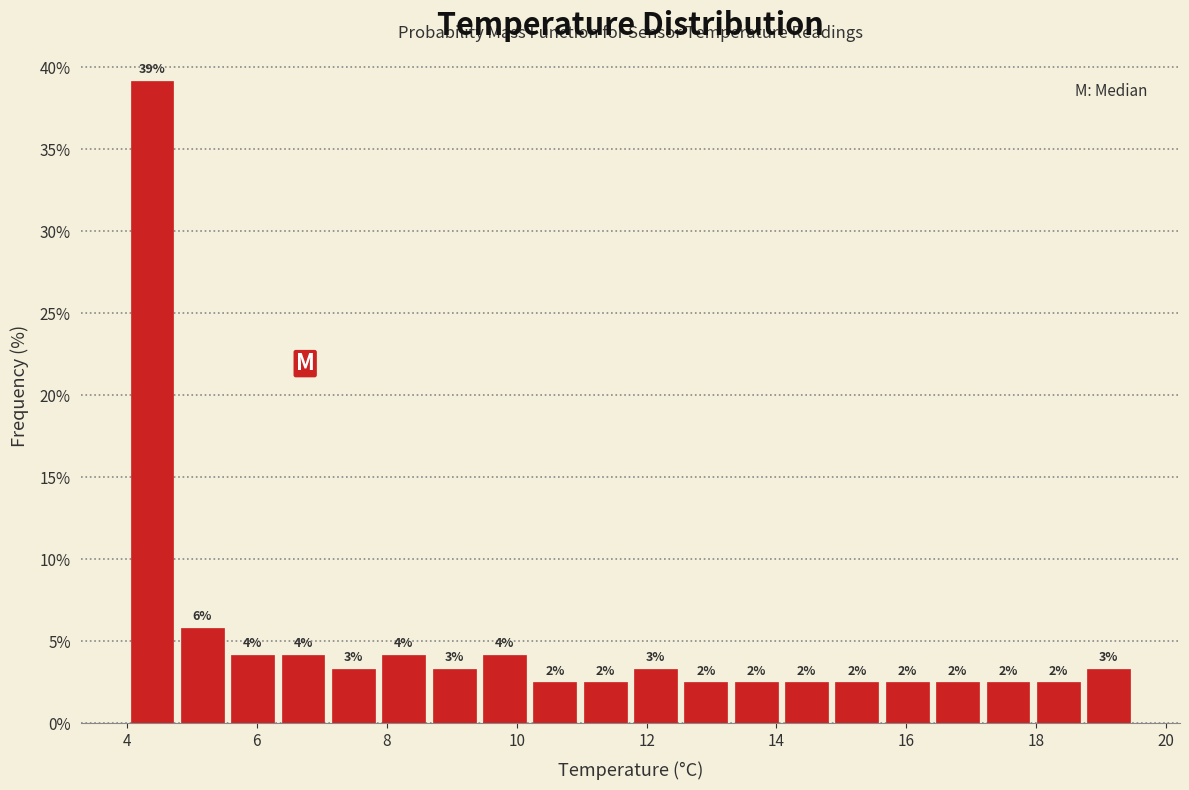

Read against the x-axis, roughly where is the centre of the tallest bar?

4.4